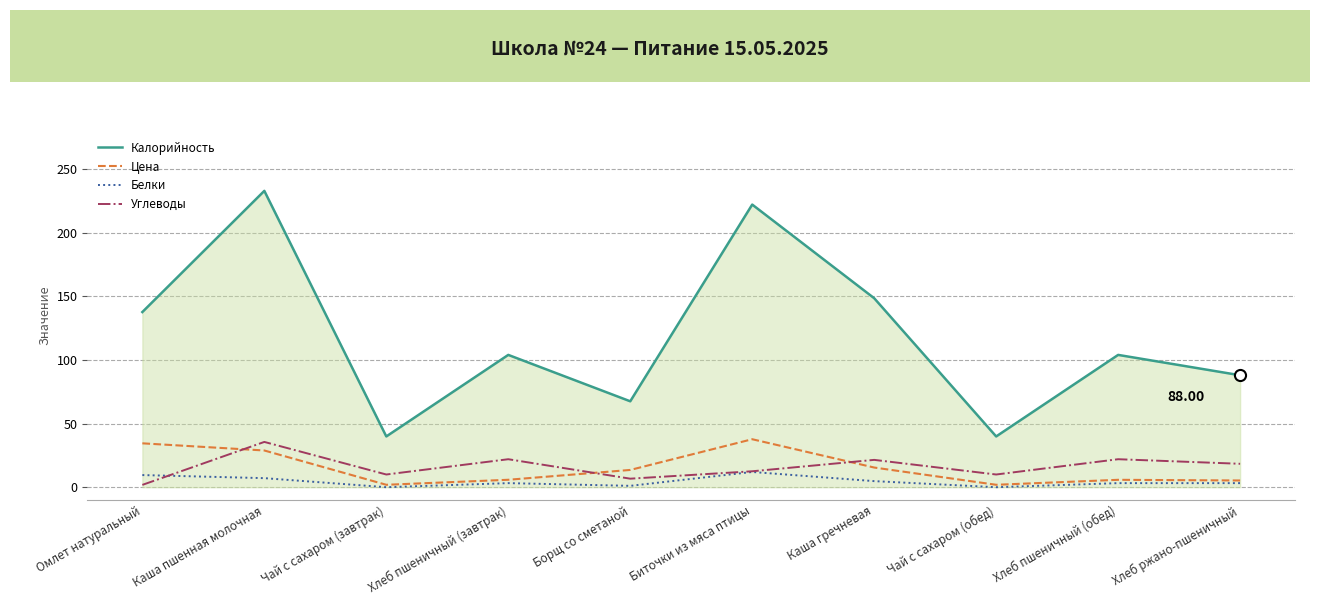

Count the number of categories in the chart.

10